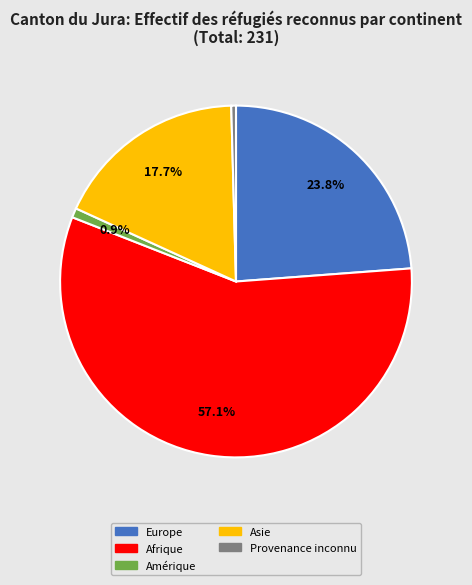

To the nearest percent, what is the average slice percentage?

20%